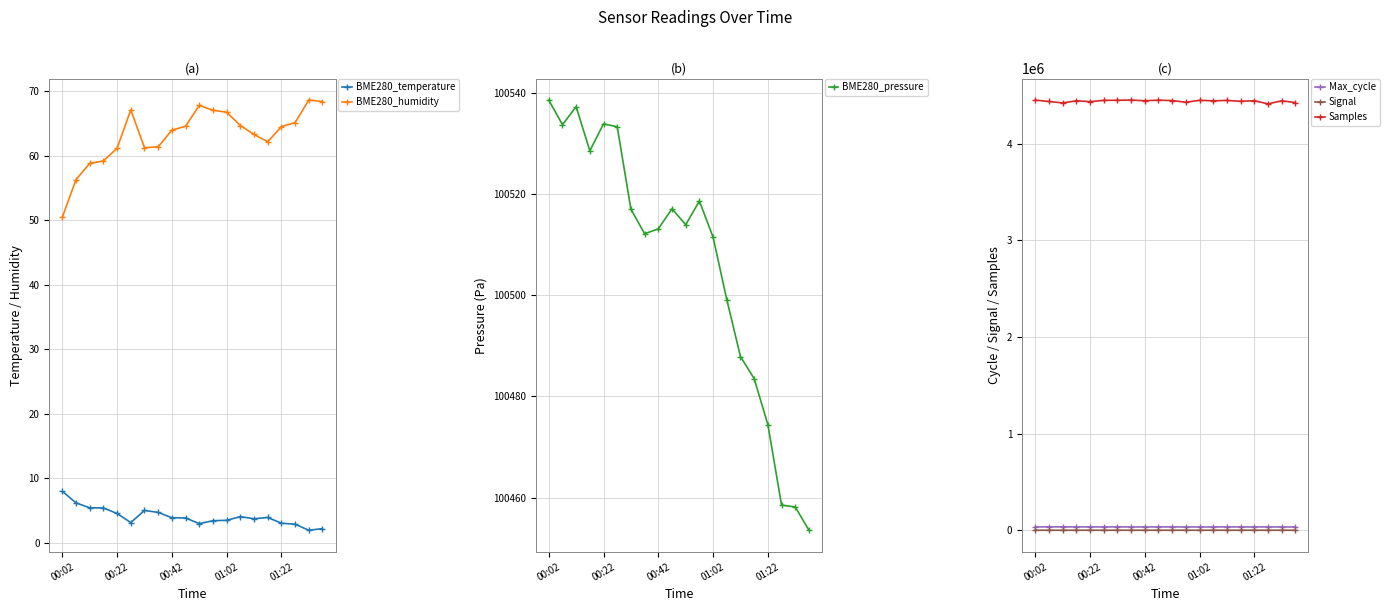

What is the maximum value for BME280_pressure?

100538.6